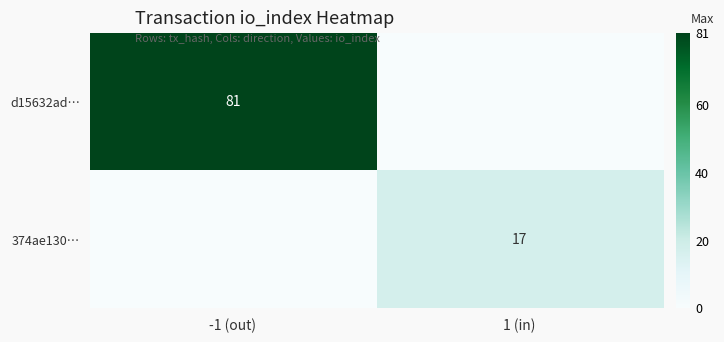

Count the number of categories in the chart.

2